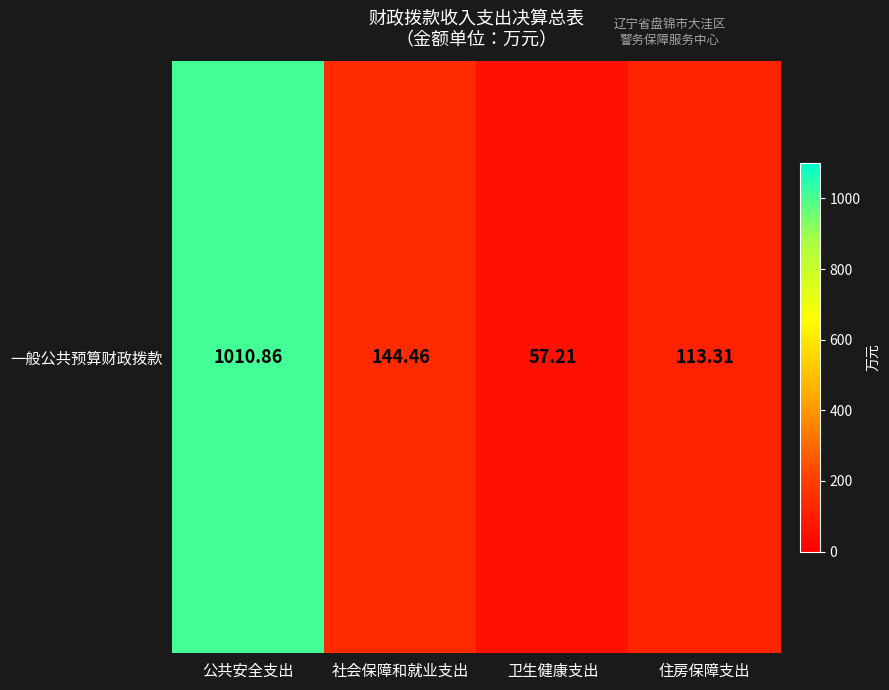

What is the difference between the maximum and minimum values?

953.6